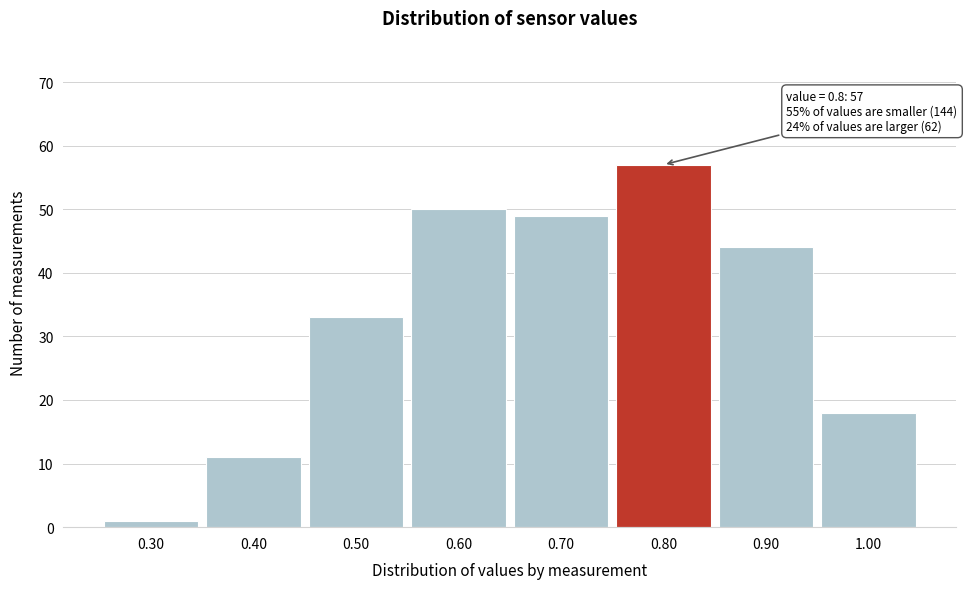

Which range on the x-axis has the tallest bar?

0.75 to 0.85